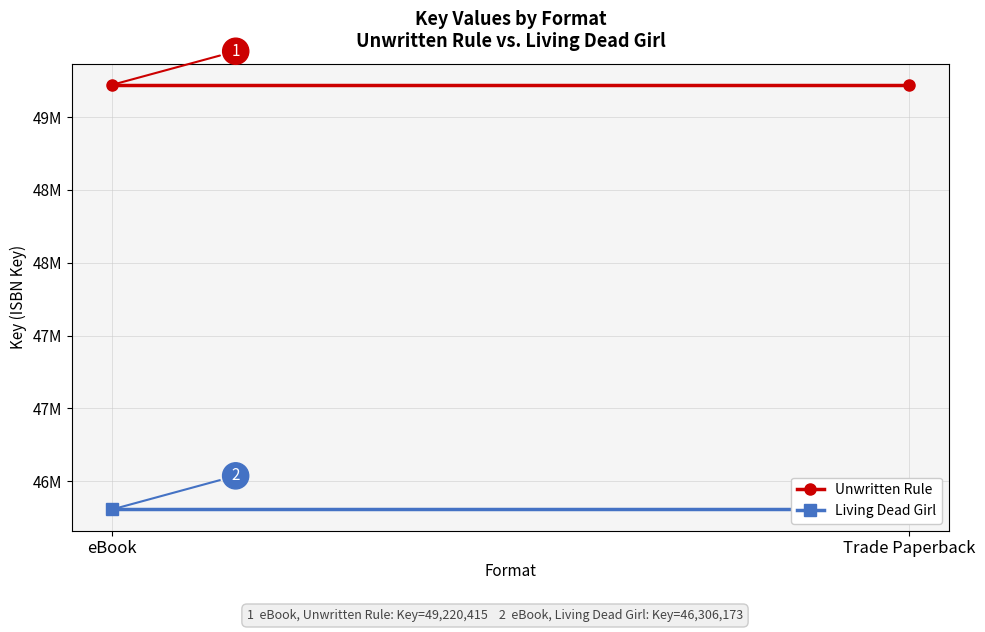

What is the label of the 2nd point from the right?

eBook